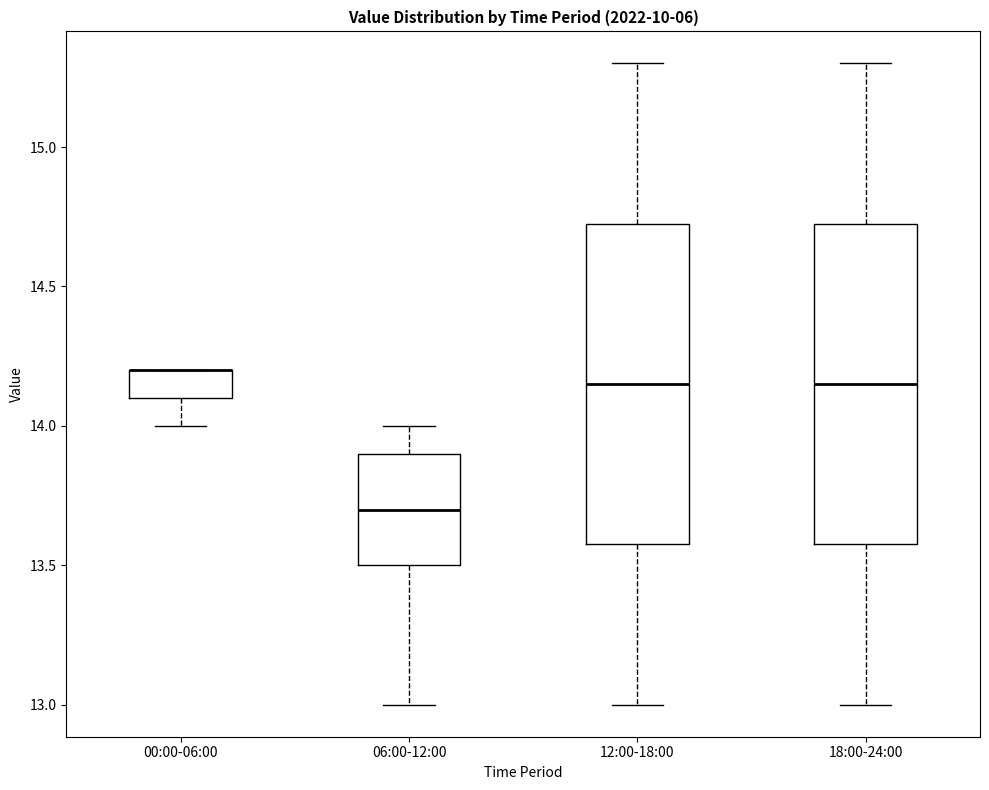

Reading left to right, read every box against the y-axis: the position of its median line, the range the box covers, and the ends of its whiskers. The values are not printed on the chart, so give them approximately, as read against the axis.

00:00-06:00: median 14.20 (drawn on the box's upper edge), box 14.10 to 14.20, whiskers 14.00 to 14.20
06:00-12:00: median 13.70, box 13.50 to 13.90, whiskers 13.00 to 14.00
12:00-18:00: median 14.15, box 13.60 to 14.75, whiskers 13.00 to 15.30
18:00-24:00: median 14.15, box 13.60 to 14.75, whiskers 13.00 to 15.30